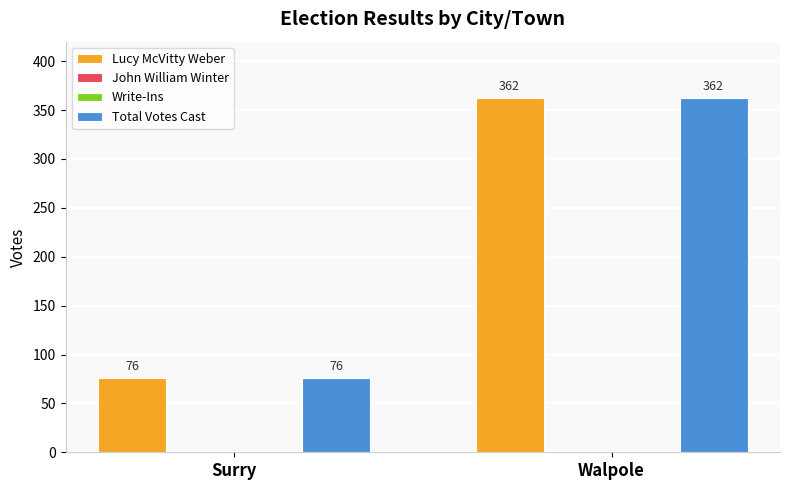

What is the maximum value shown in the chart?

362